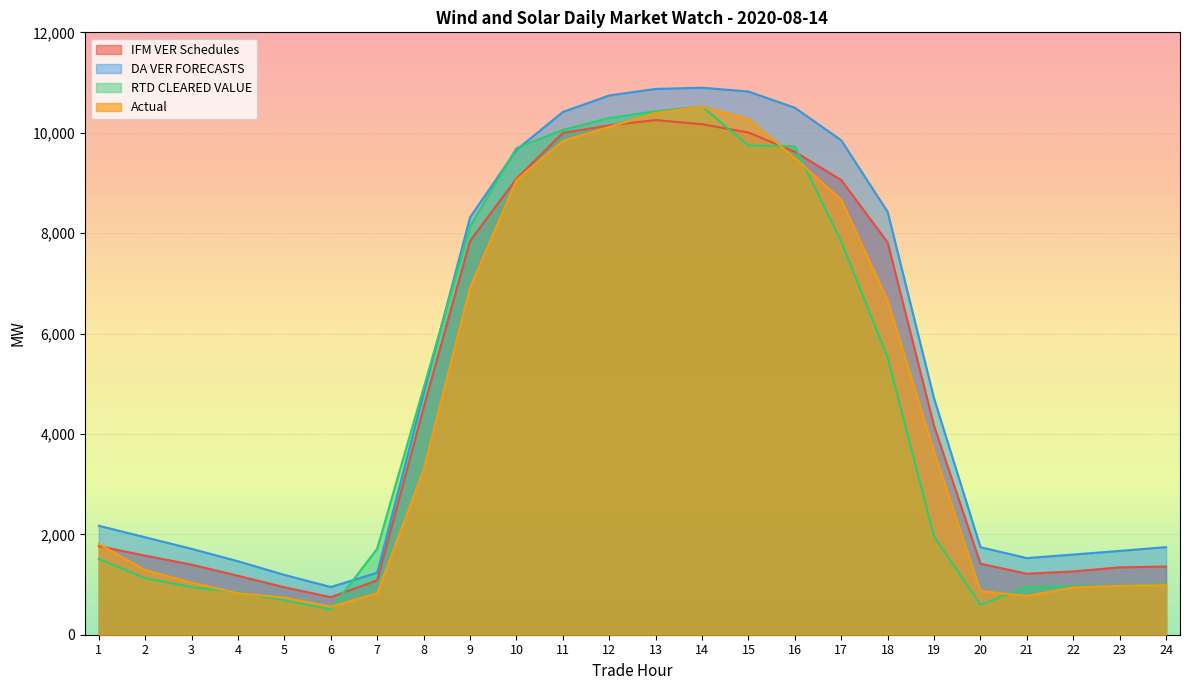

Where do IFM VER Schedules and RTD CLEARED VALUE first cross each other?

6 and 7